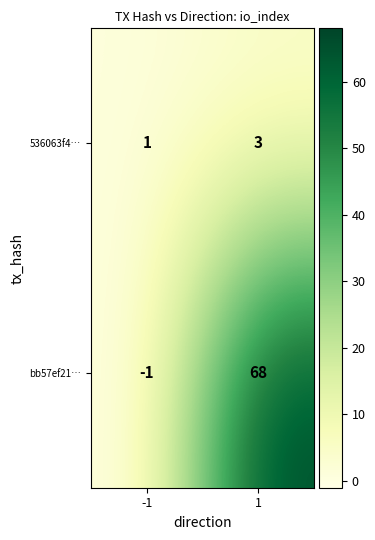

What is the difference between the bb57ef21… values at -1 and 1?

69